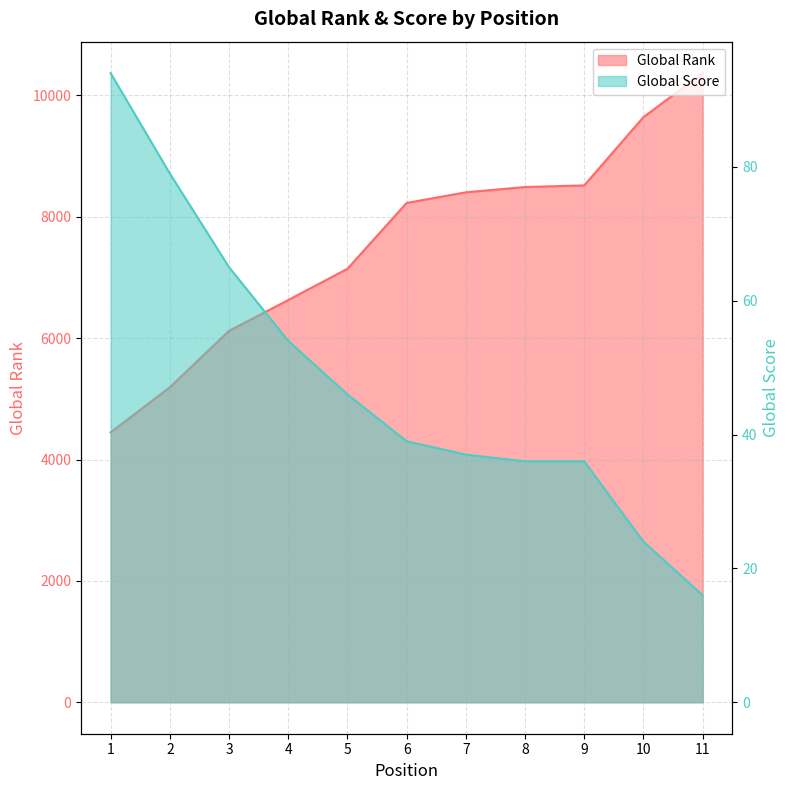

What is the value of the Global Score point at the 1st from the left?

94